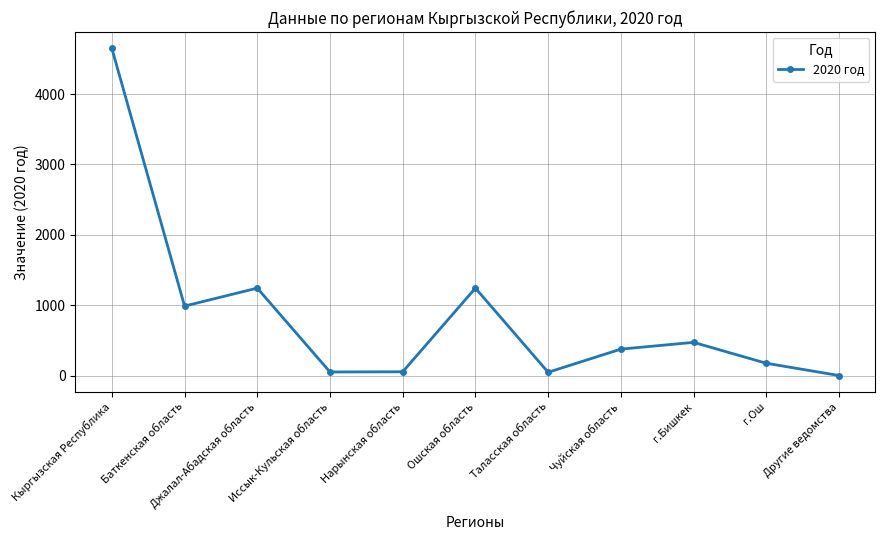

What is the difference between the maximum and minimum values?

4649